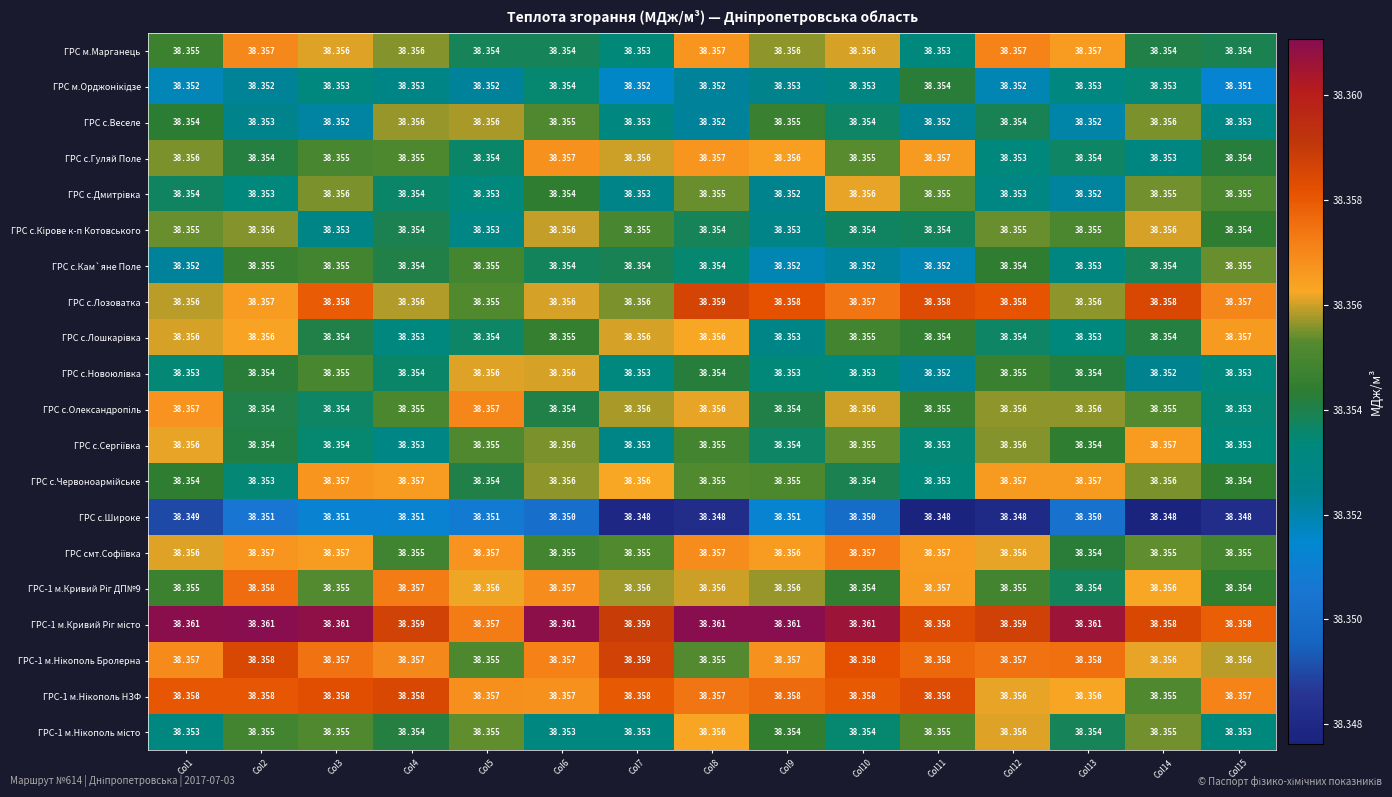

Which series changed the most between Col6 and Col11?

ГРС с.Новоюлiвка